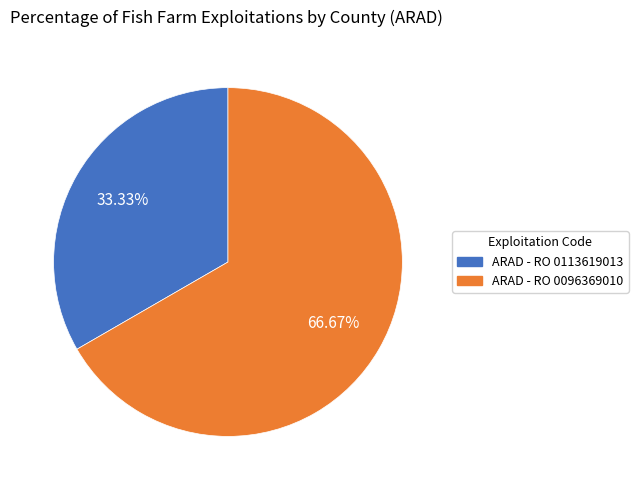

Rank the categories by value from lowest to highest.

ARAD - RO 0113619013, ARAD - RO 0096369010